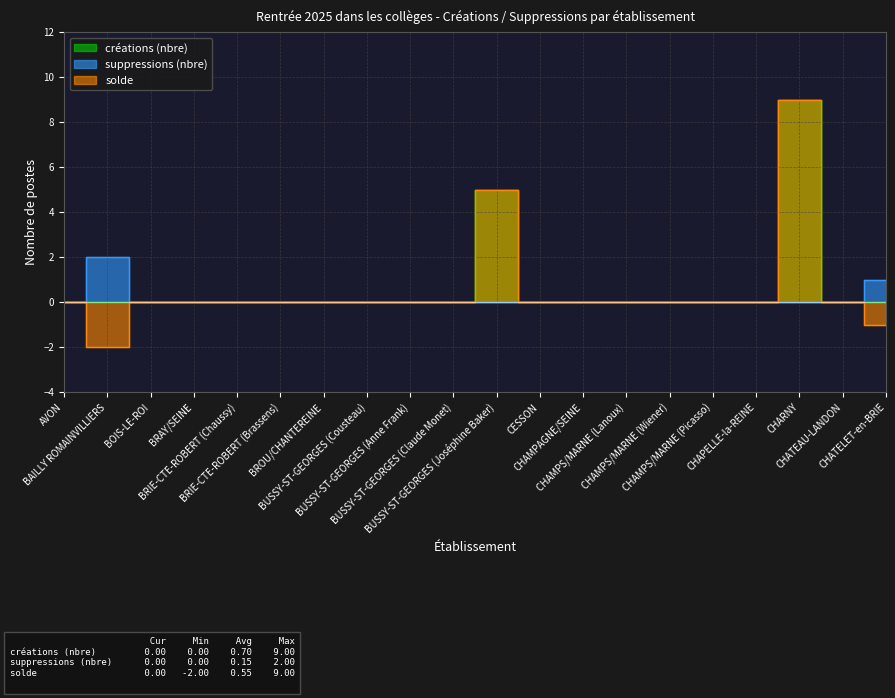

Which has a higher value, CESSON or BUSSY-ST-GEORGES (Claude Monet)?

CESSON